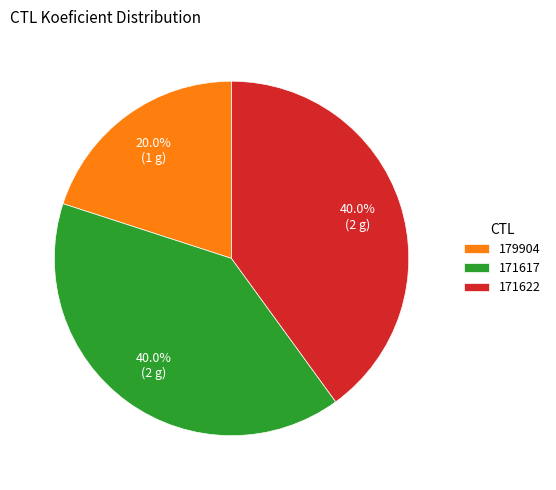

What percentage do 171622 and 179904 together represent?

60.0%